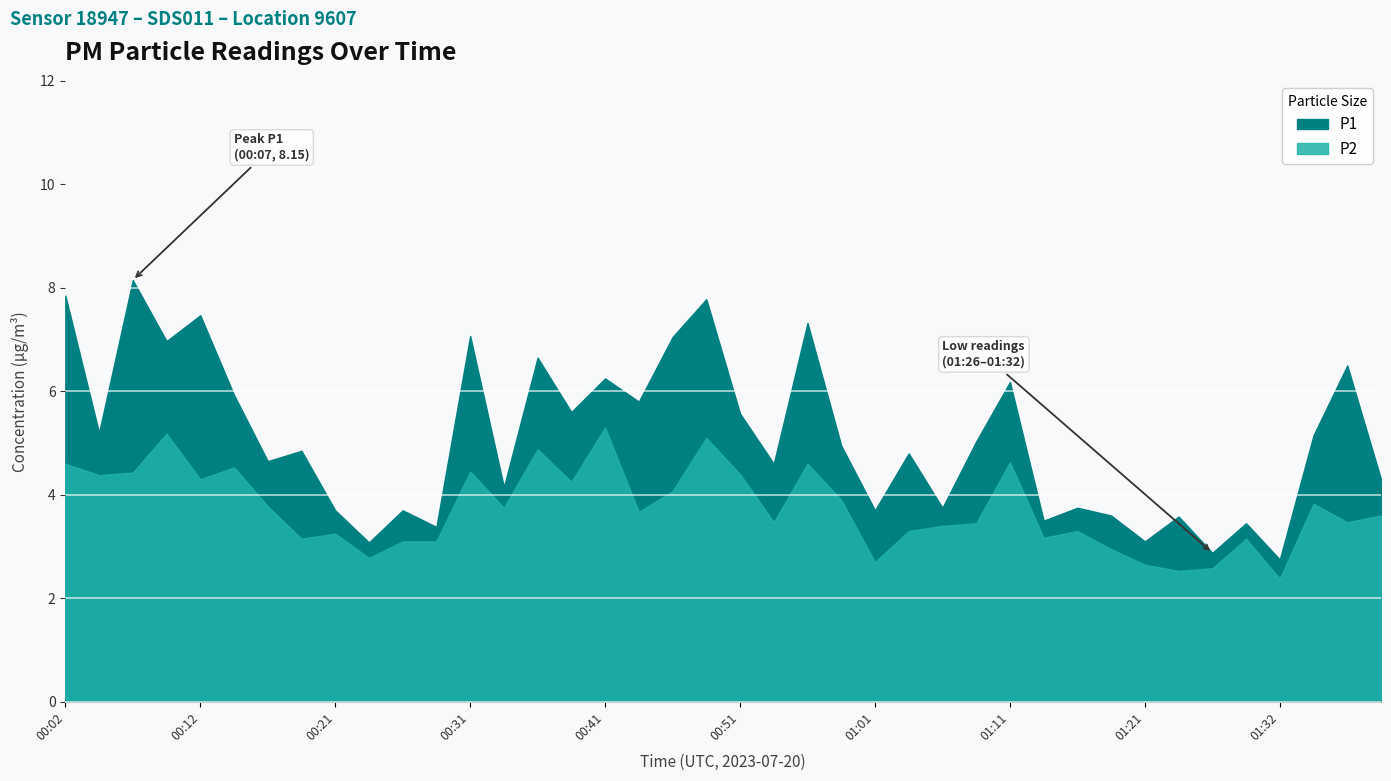

What is the minimum value for P1?

2.8